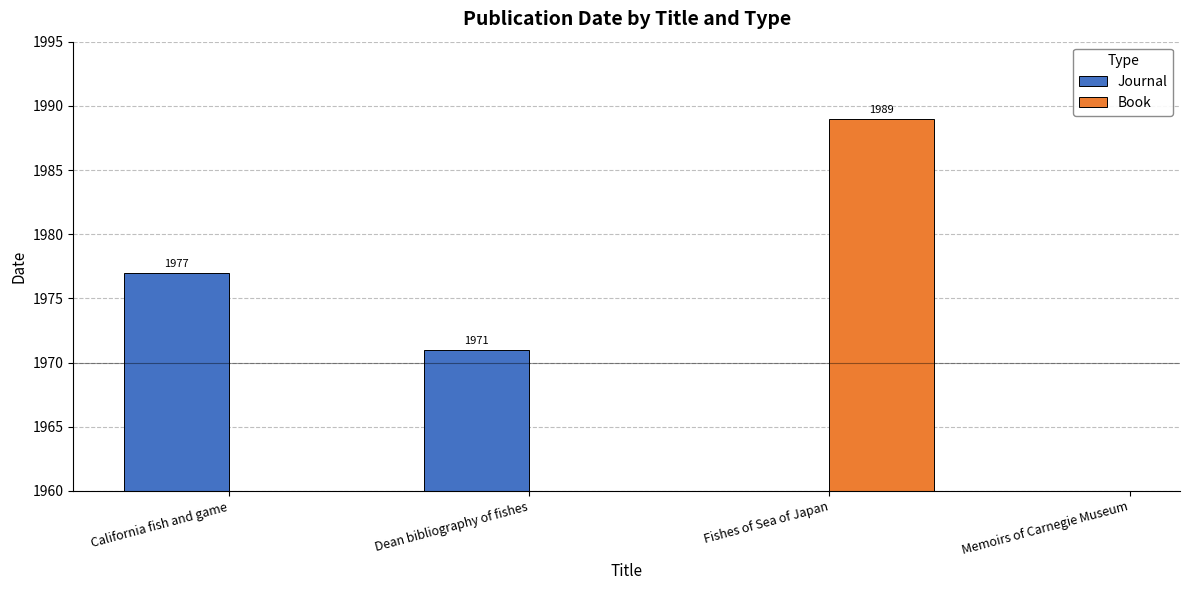

Which series has the largest range (max minus min)?

Journal